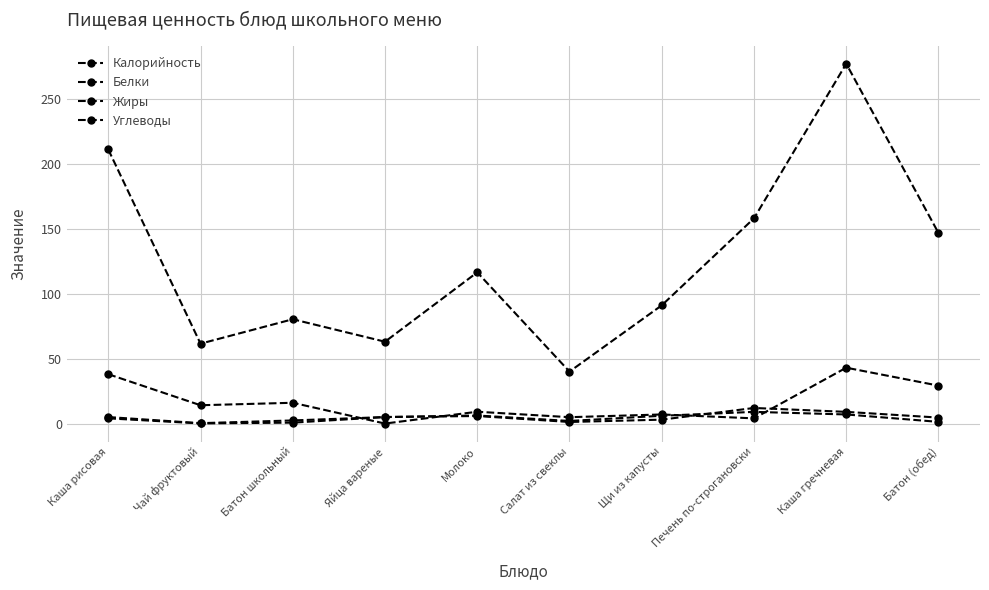

What is the average value of the Жиры series?

4.1